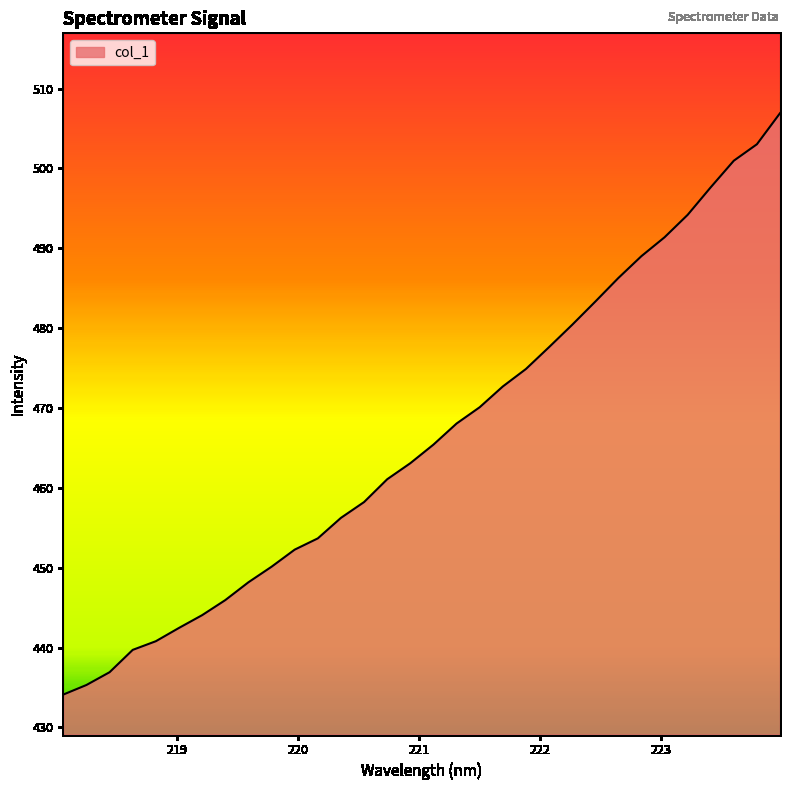

What is the smallest value displayed?

434.1